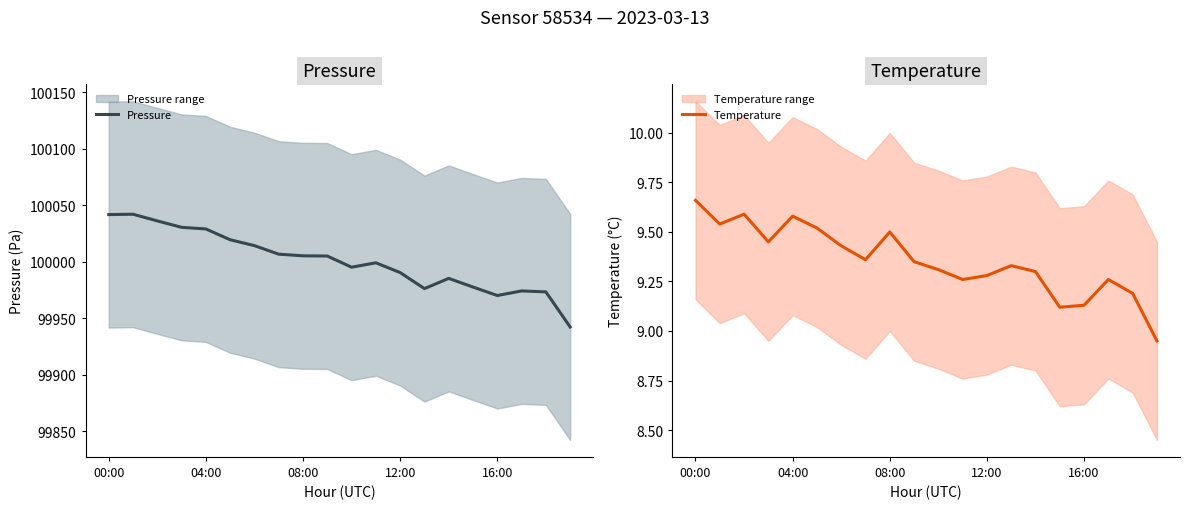

Is it true that Temperature equals 5.7 at 11?

False